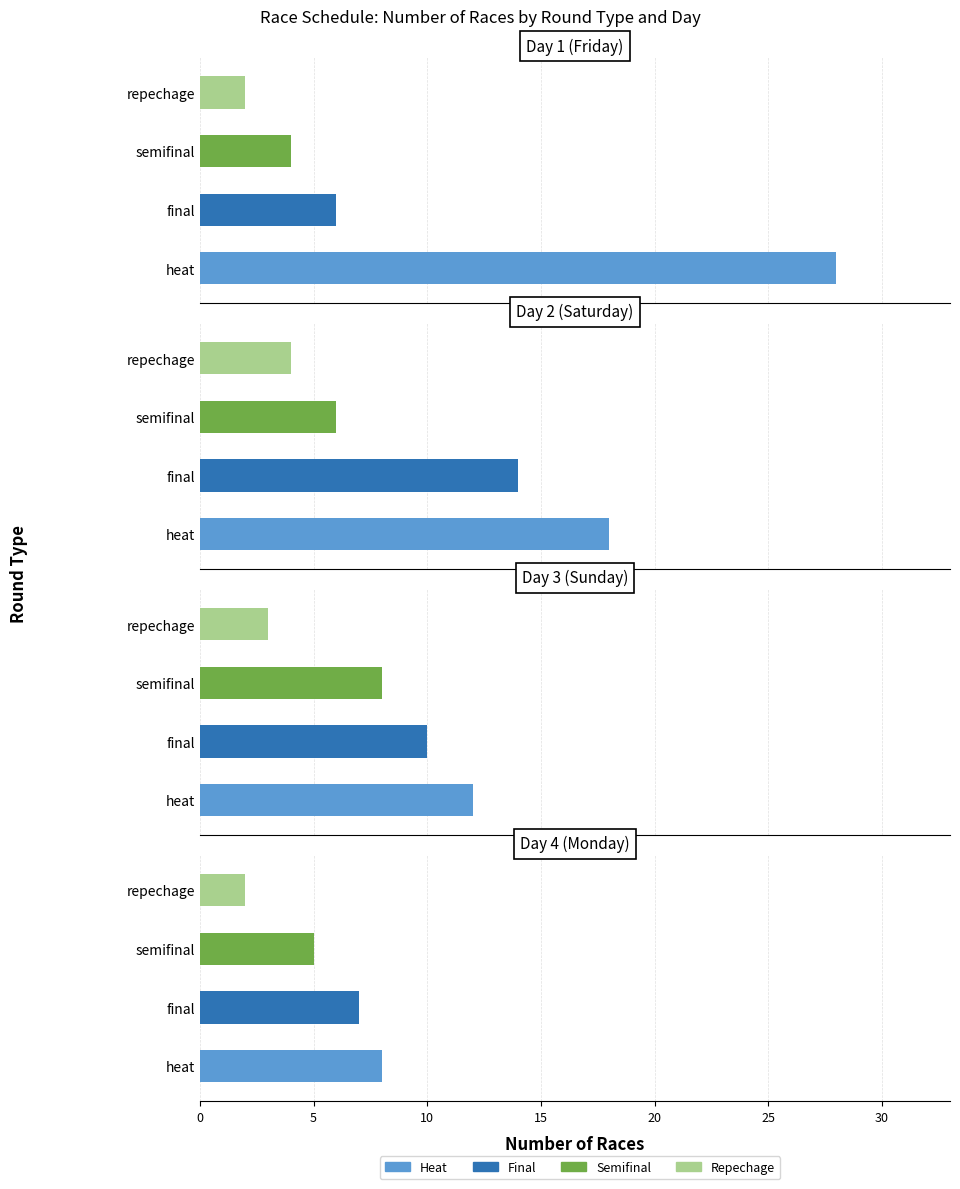

At 2, list the series in order from smallest to largest.

repechage, semifinal, final, heat